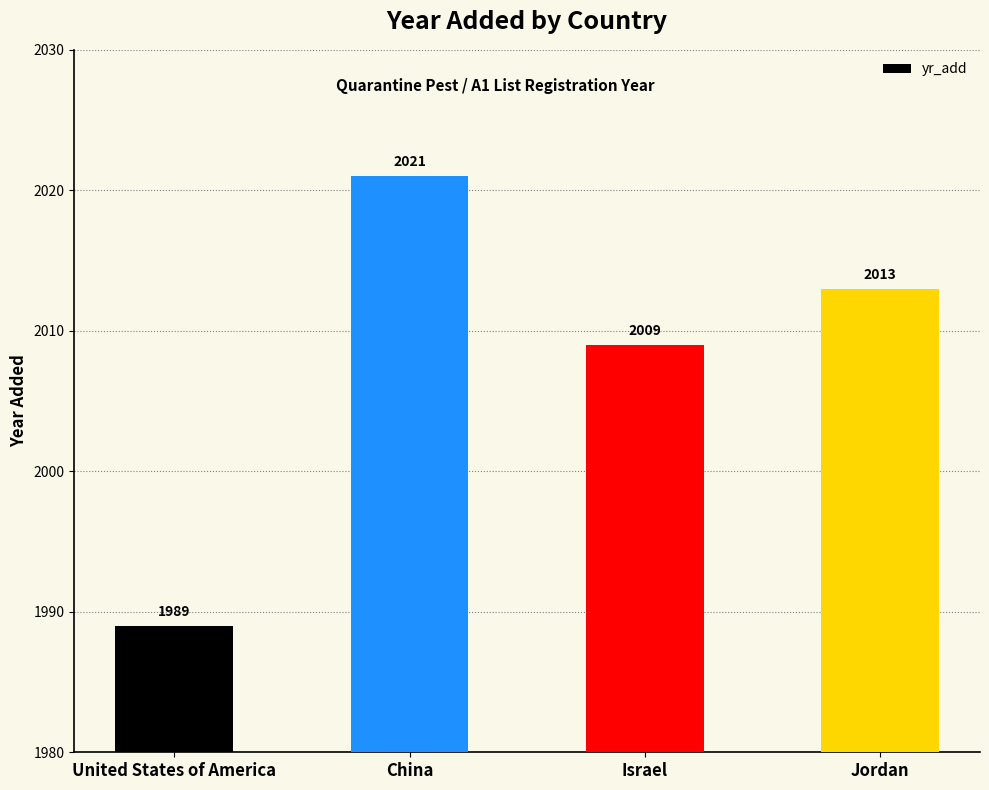

What is the approximate value at United States of America, to the nearest 5?

1990